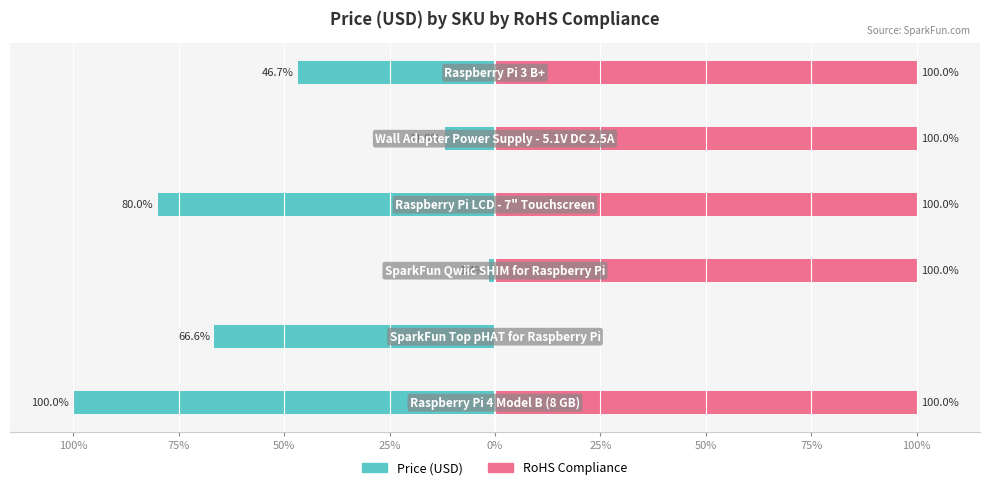

List the series in order of their overall mean, lowest first.

Price (USD), RoHS Compliance